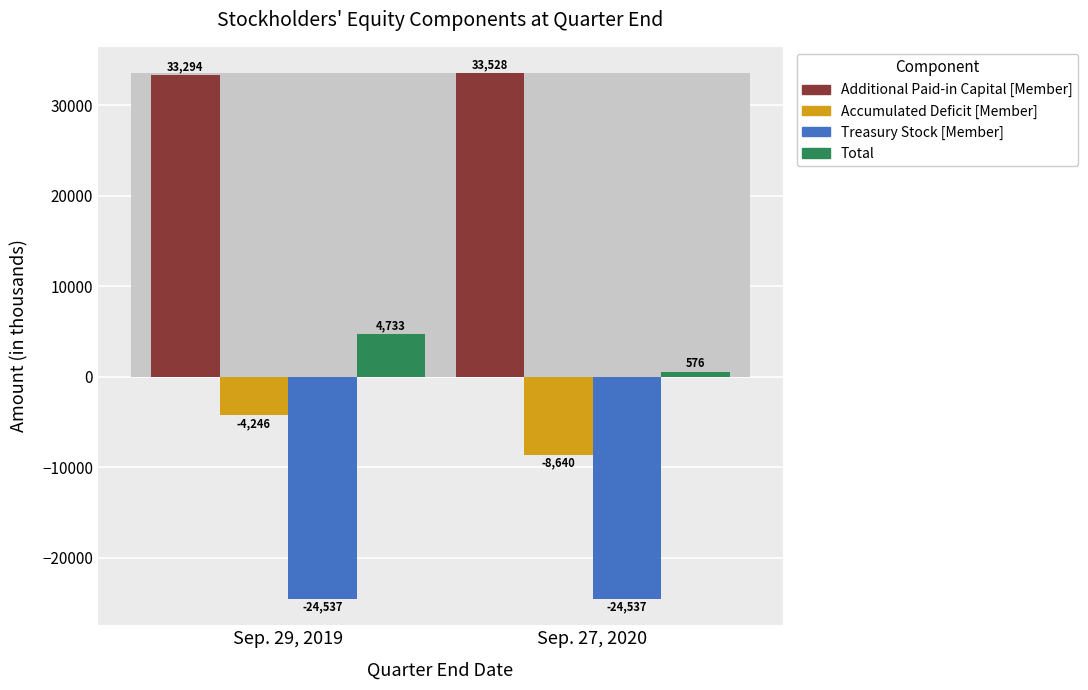

Which series has the largest total across all categories?

Additional Paid-in Capital [Member]